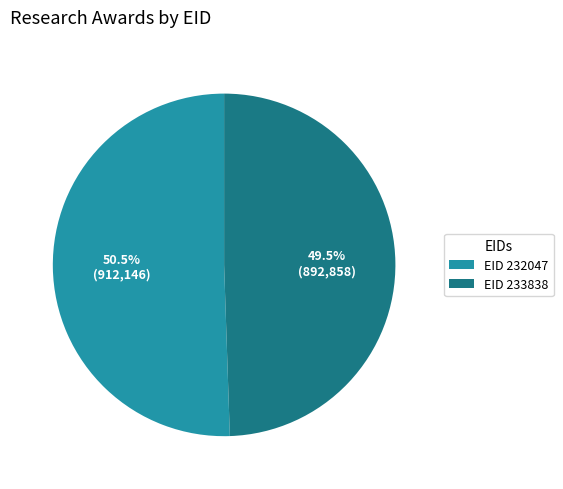

Is there any slice that represents more than half of the pie?

Yes